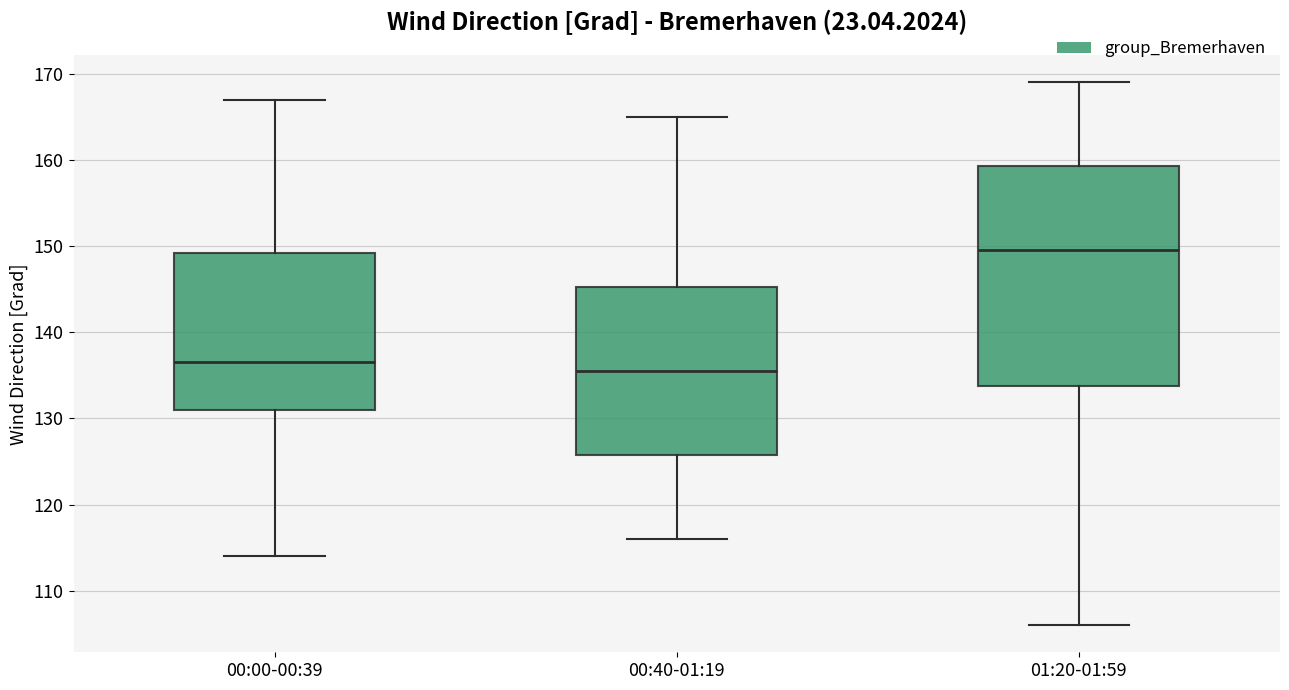

Reading left to right, read every box against the y-axis: the position of its median line, the range the box covers, and the ends of its whiskers. The values are not printed on the chart, so give them approximately, as read against the axis.

00:00-00:39: median 137, box 131 to 149, whiskers 114 to 167
00:40-01:19: median 136, box 126 to 145, whiskers 116 to 165
01:20-01:59: median 150, box 134 to 159, whiskers 106 to 169